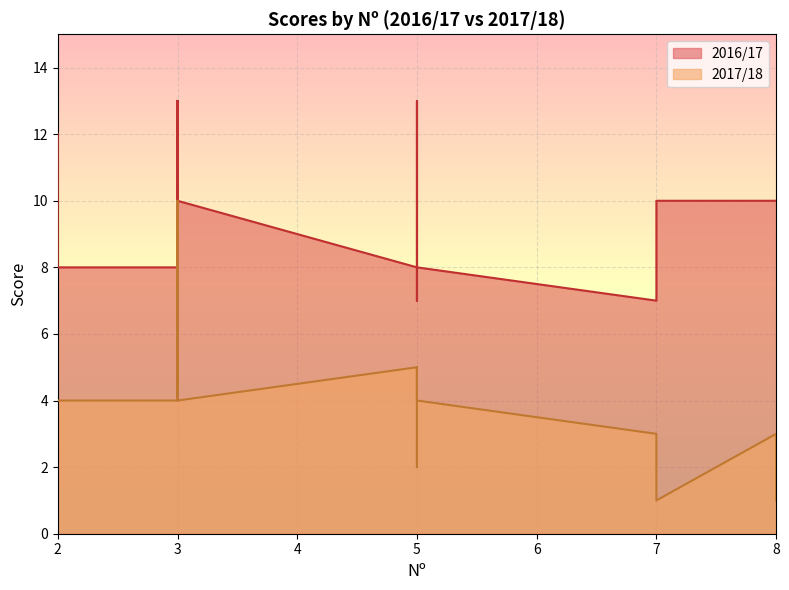

Which series has the largest total across all categories?

2016/17